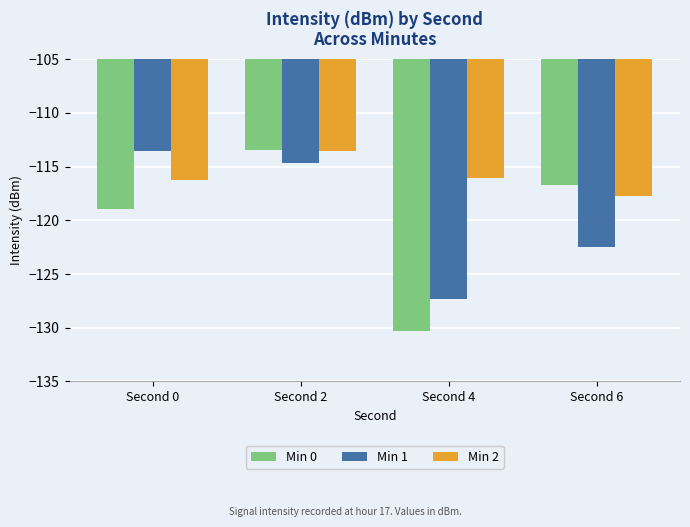

At Second 0, list the series in order from smallest to largest.

Min 0, Min 2, Min 1